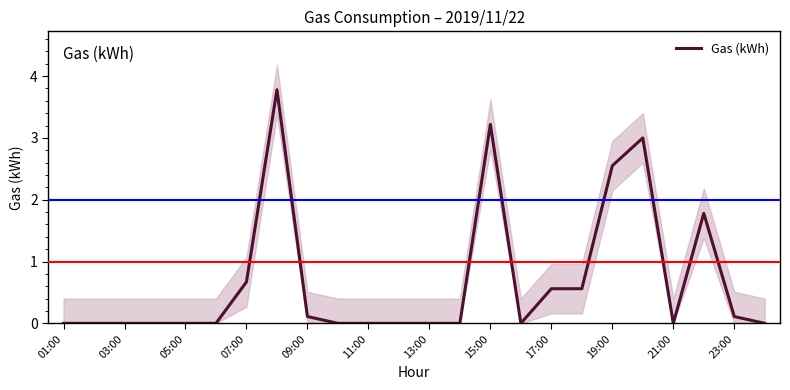

Does the chart have visible grid lines?

No